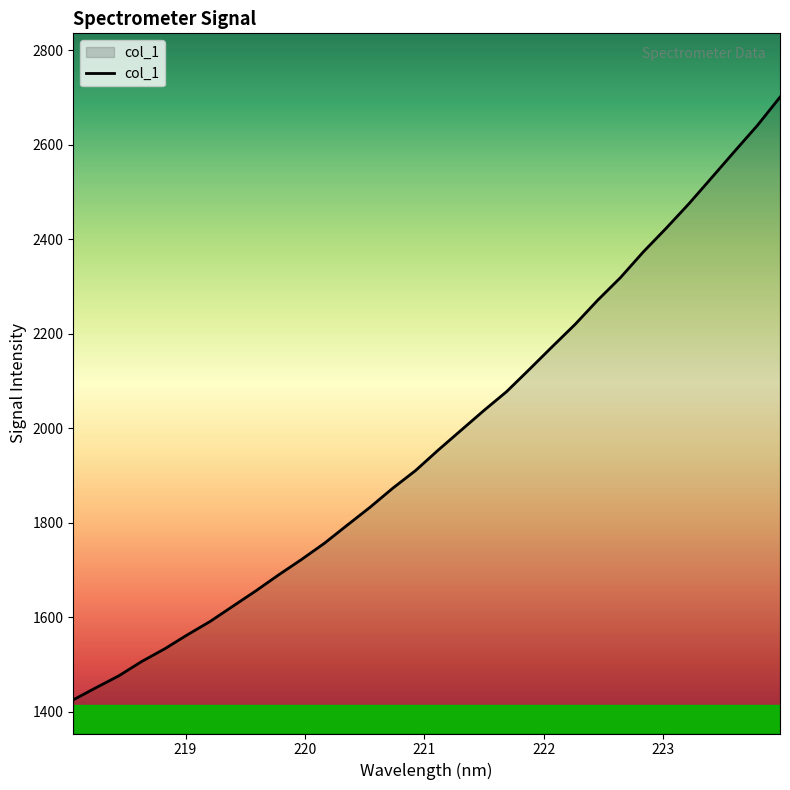

How many lines are shown in the chart?

1